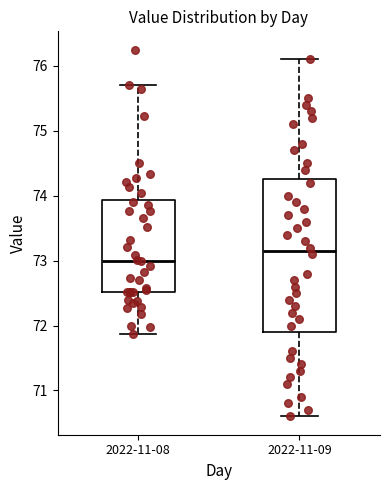

Reading left to right, transcribe this box plot: for each box, give where its median line is, the range the box spans, and where its two whiskers end, as read against the y-axis. The values are not printed on the chart, so give them approximately, as read against the axis.

2022-11-08: median 73.0, box 72.5 to 73.9, whiskers 71.9 to 75.7
2022-11-09: median 73.2, box 71.9 to 74.3, whiskers 70.6 to 76.1